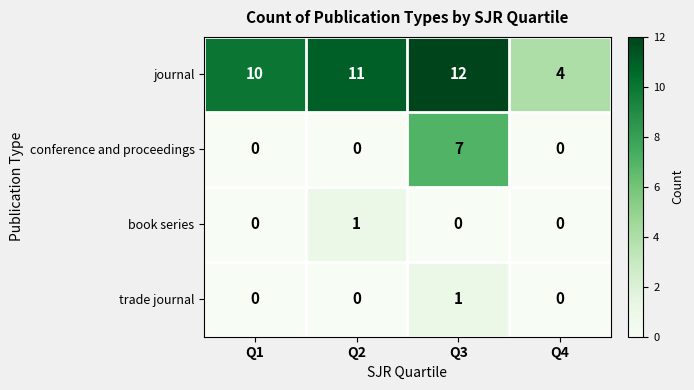

At which category is the sum across all series the highest?

Q3